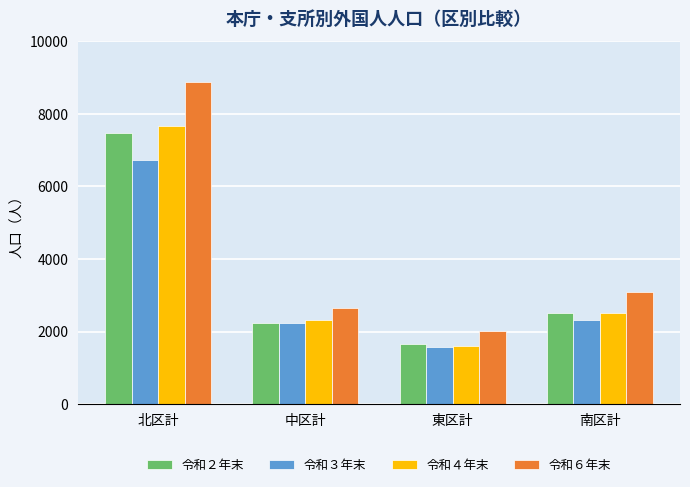

What is the difference between the second highest and minimum values in the 令和２年末 series?

850